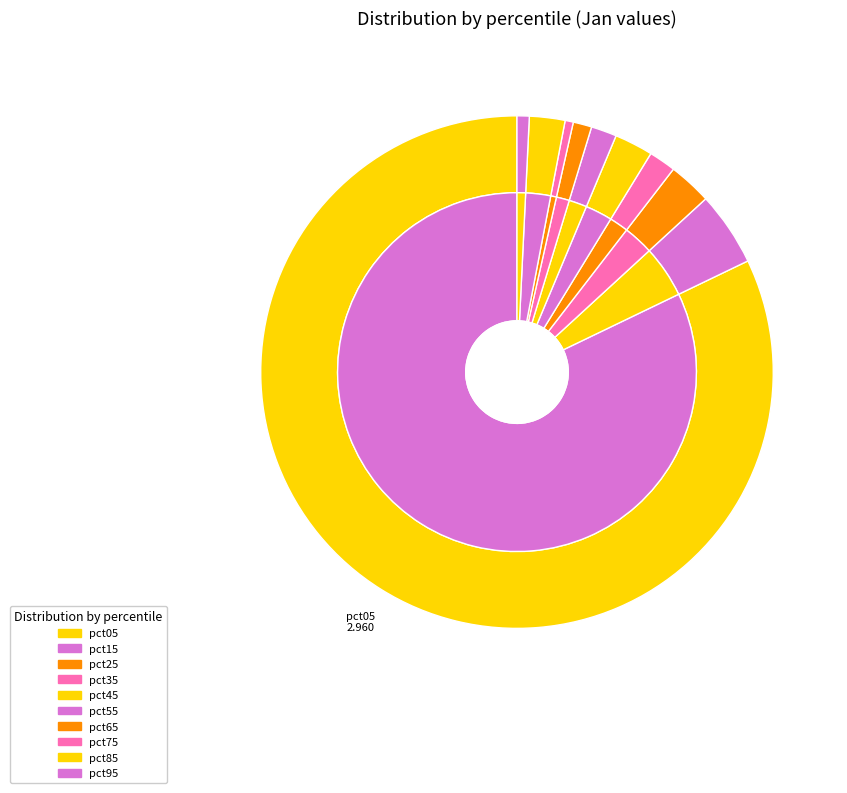

How much of the chart is everything except pct85?

97.8%